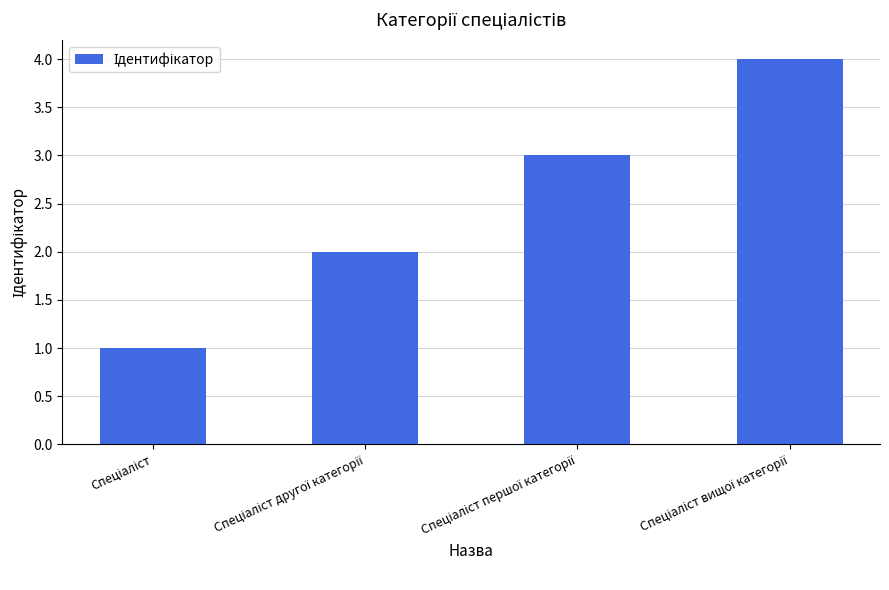

Reading right to left, extract all data points from this chart.

4	3	2	1